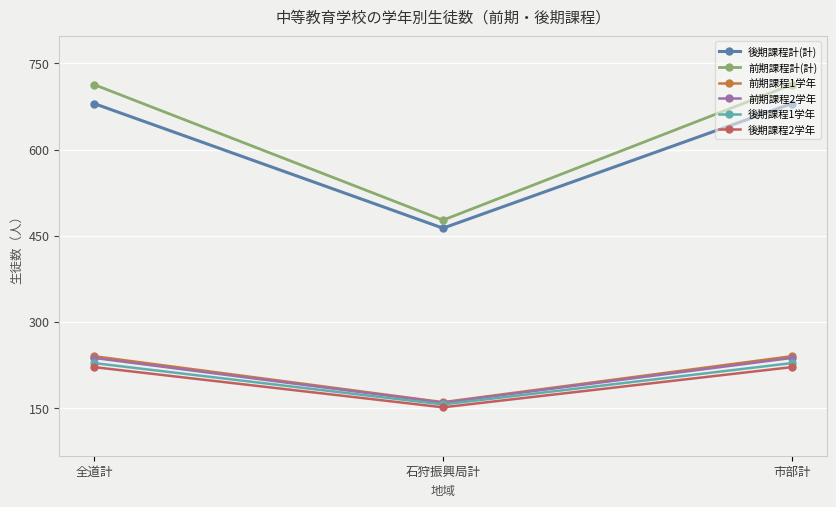

True or false: 後期課程2学年 has a value of 221 at 全道計.

True